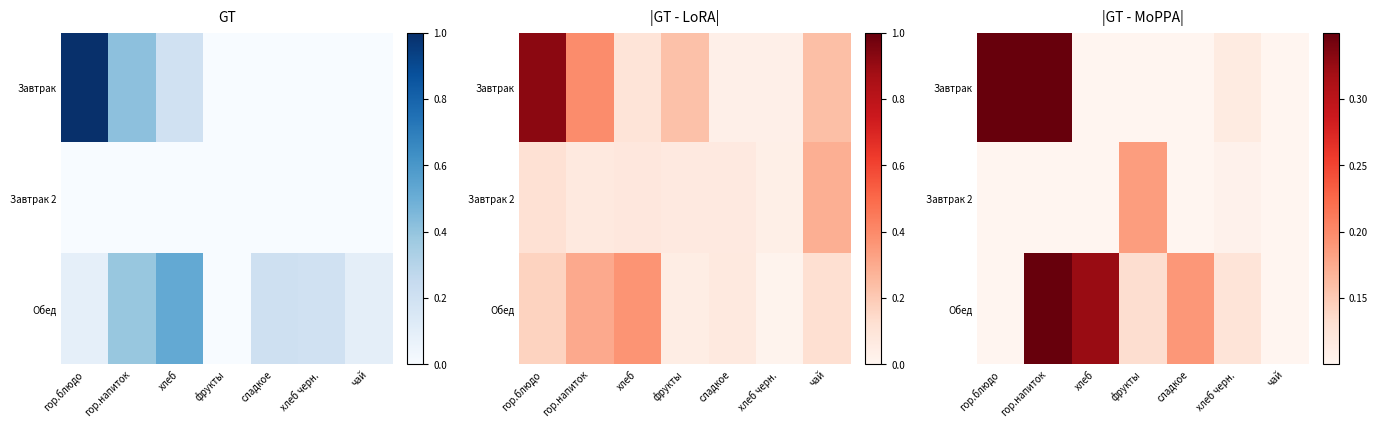

What is the difference between the maximum and minimum values in the Обед series?

0.3